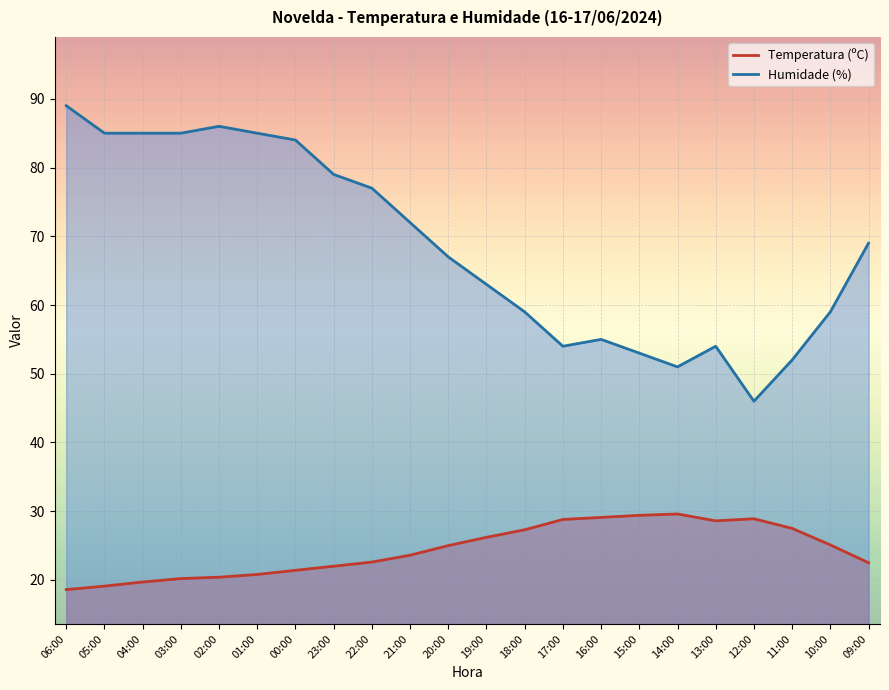

At which category does the chart reach its peak across all series?

06:00